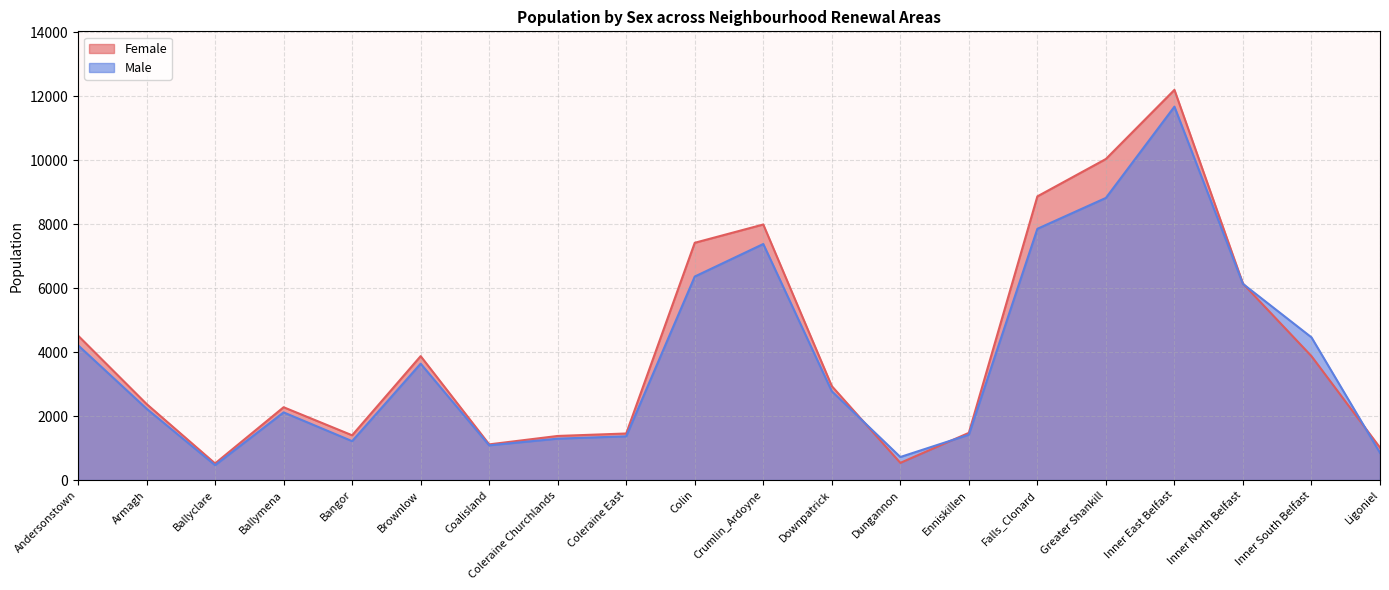

How many lines are shown in the chart?

2